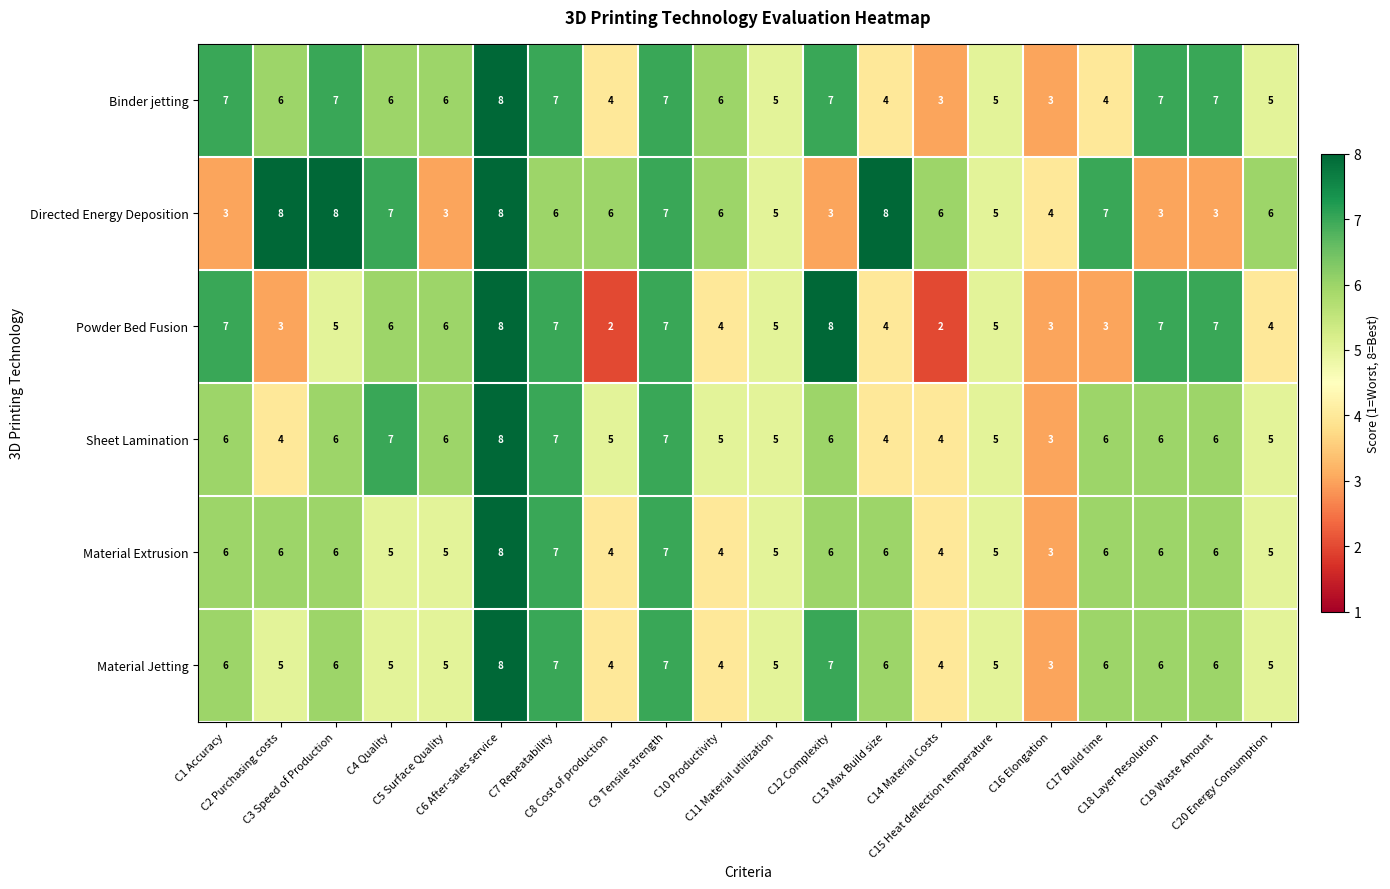

What is the minimum value for Sheet Lamination?

3